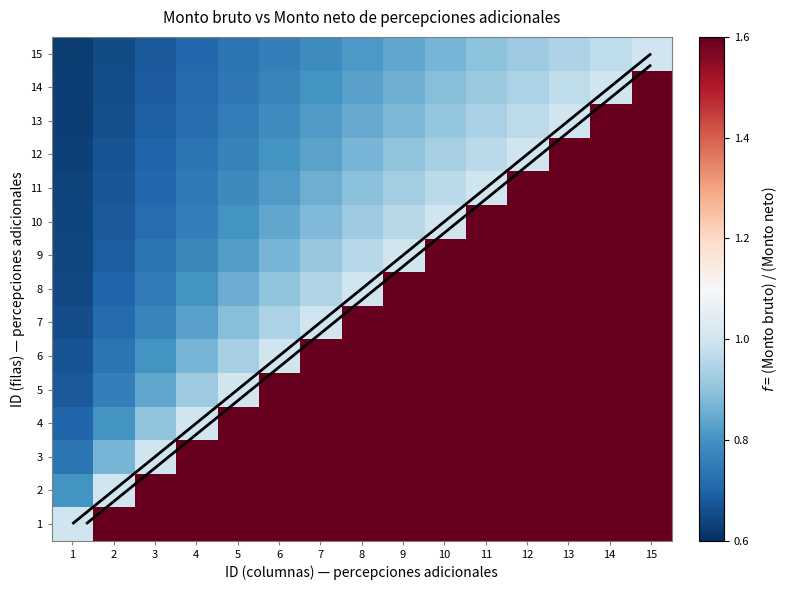

What is the spread (max minus min) of values at 5?

0.9